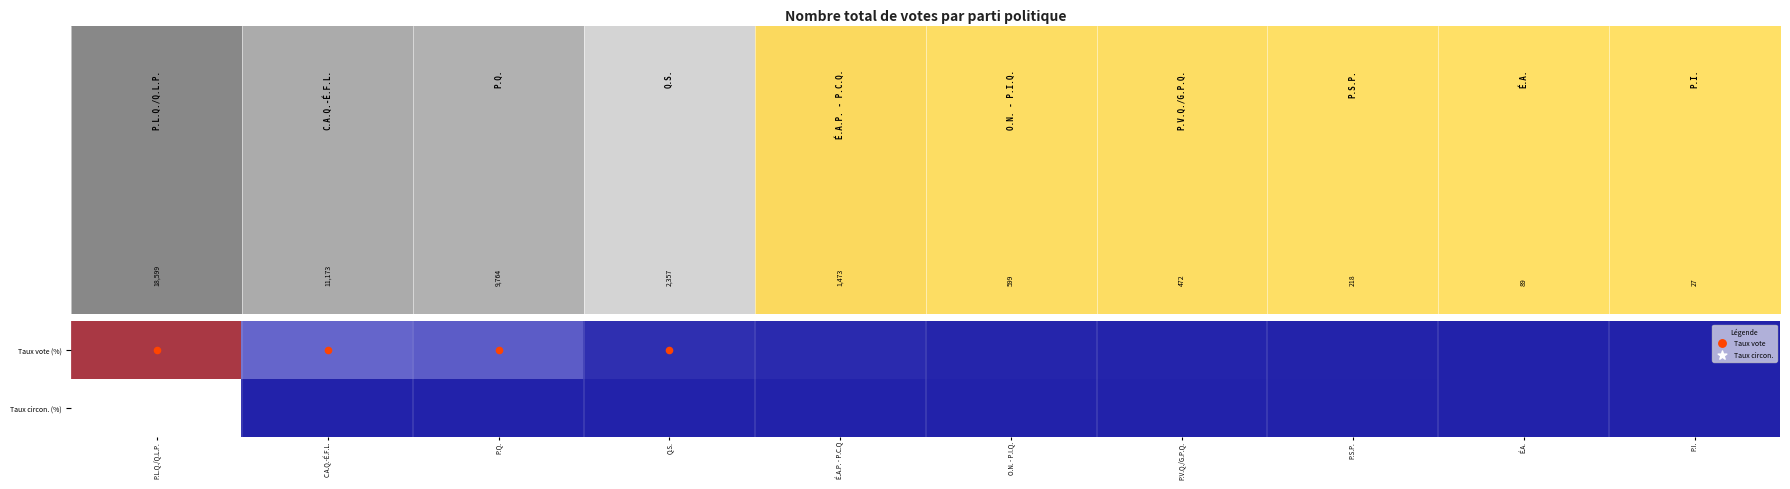

Which series has the largest range (max minus min)?

Taux circon. (%)